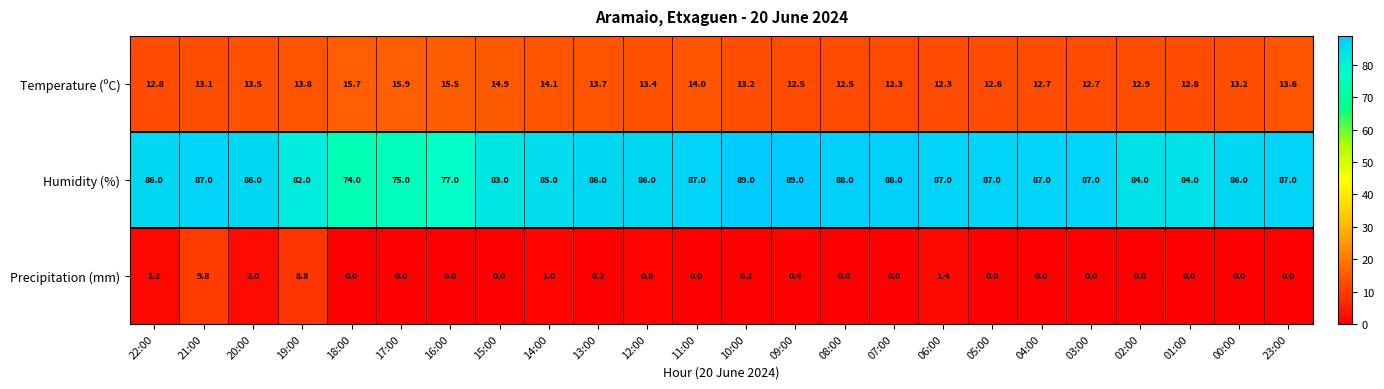

List the series in order of their peak value, highest first.

Humidity (%), Temperature (ºC), Precipitation (mm)